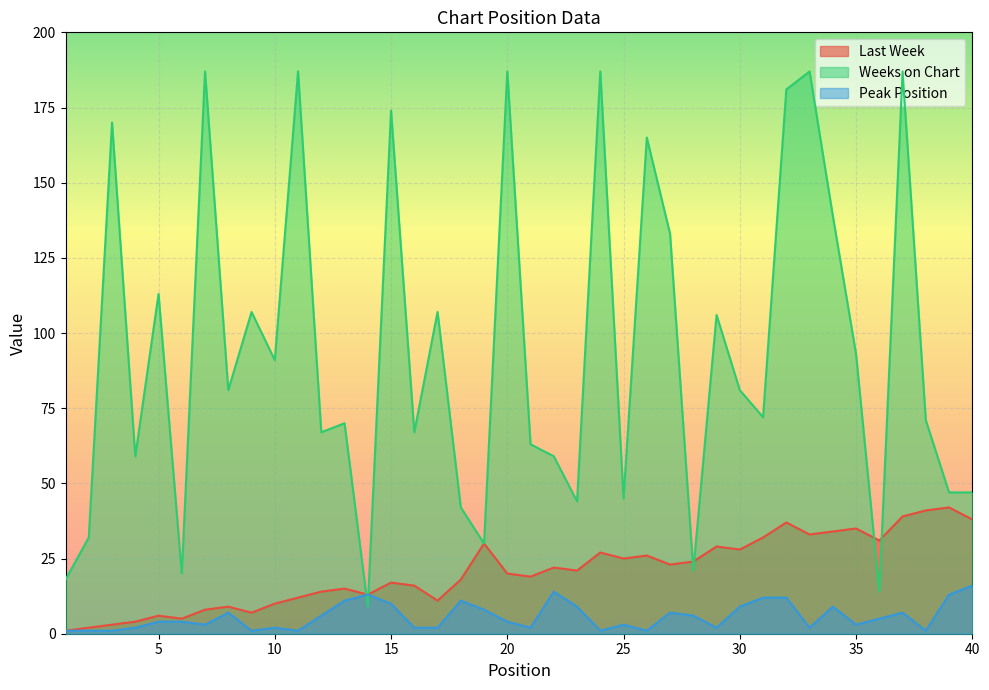

What is the average value of the Peak Position series?

6